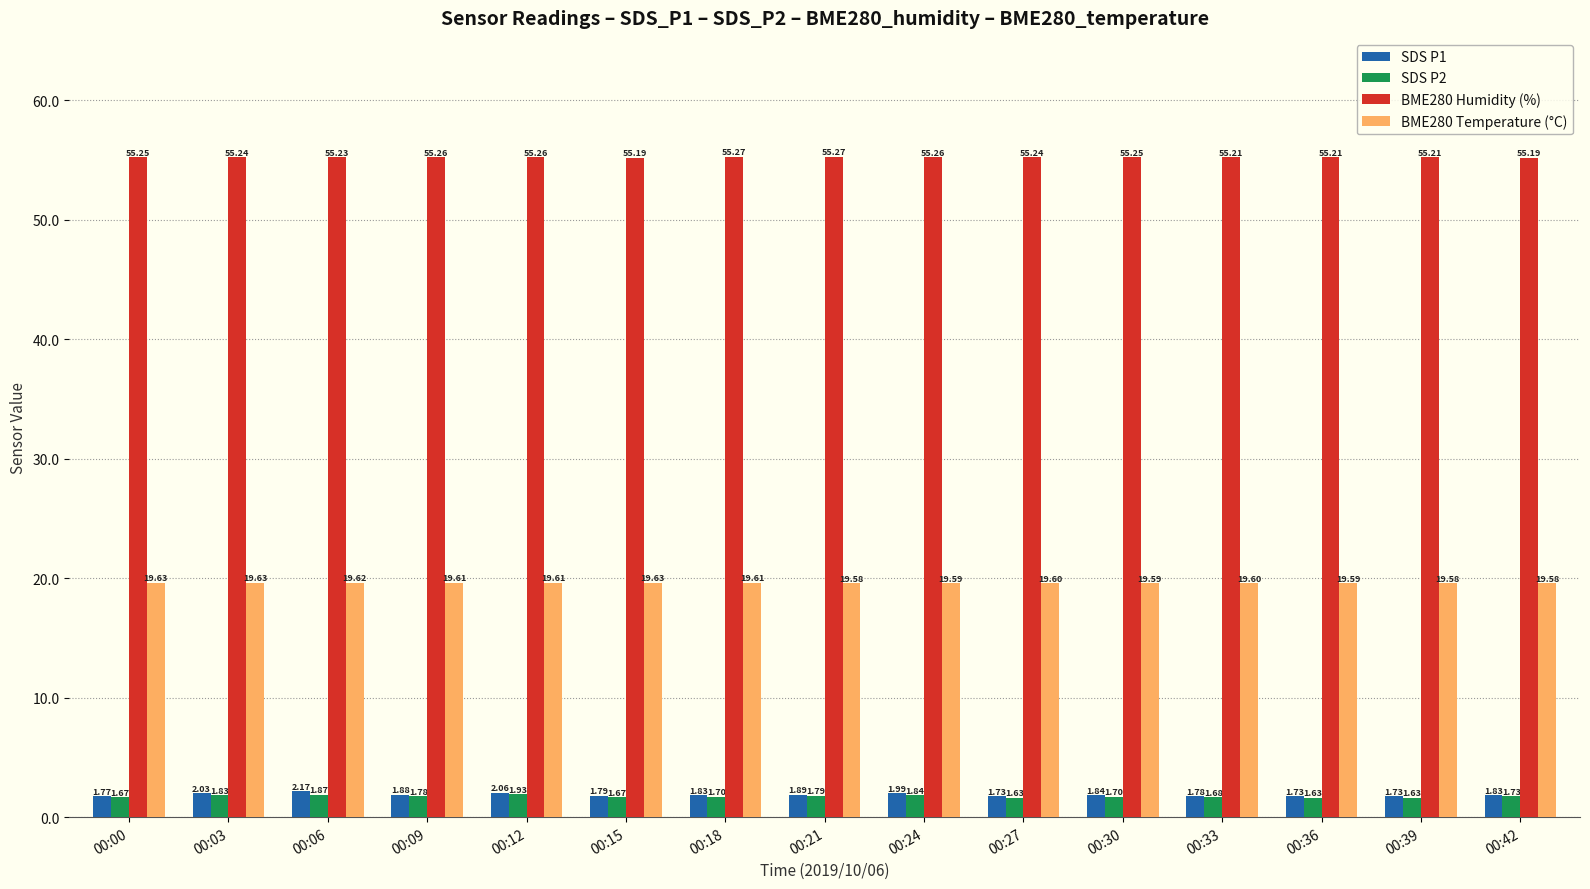

What is the difference between the maximum and minimum values in the SDS P1 series?

0.4